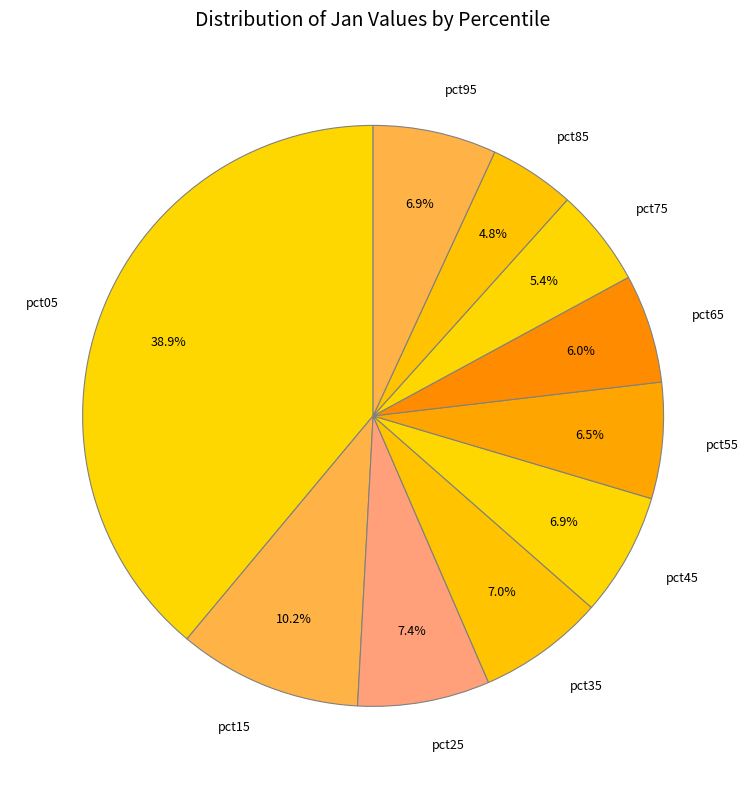

To the nearest percent, what is the difference between the pct25 and pct65 slice percentages?

1%